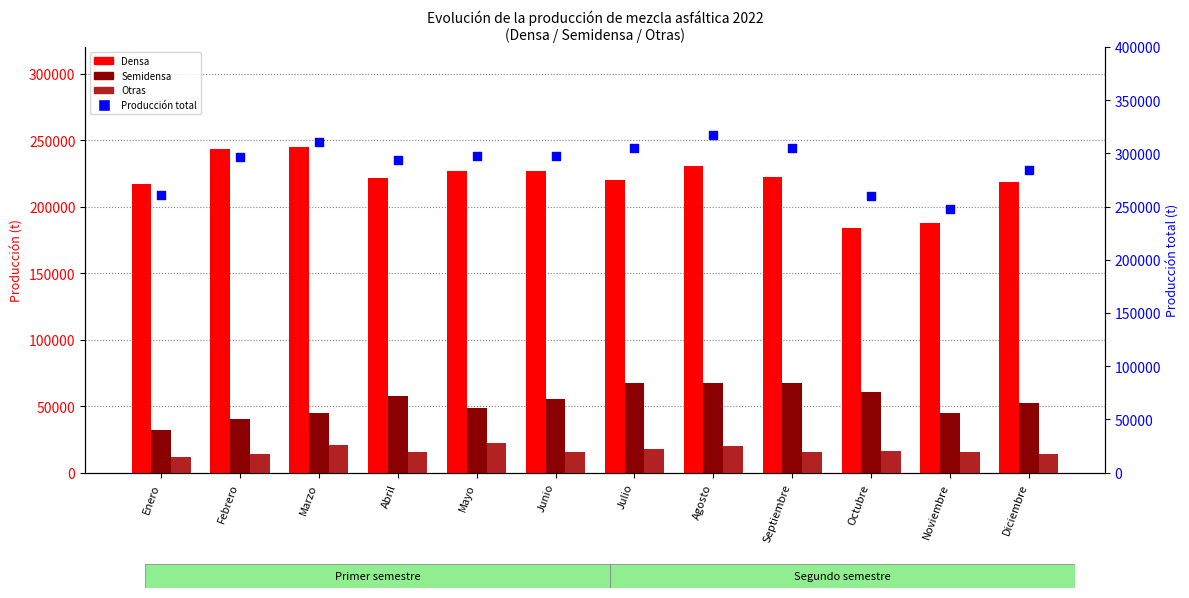

Which series reaches the minimum Y coordinate?

Otras